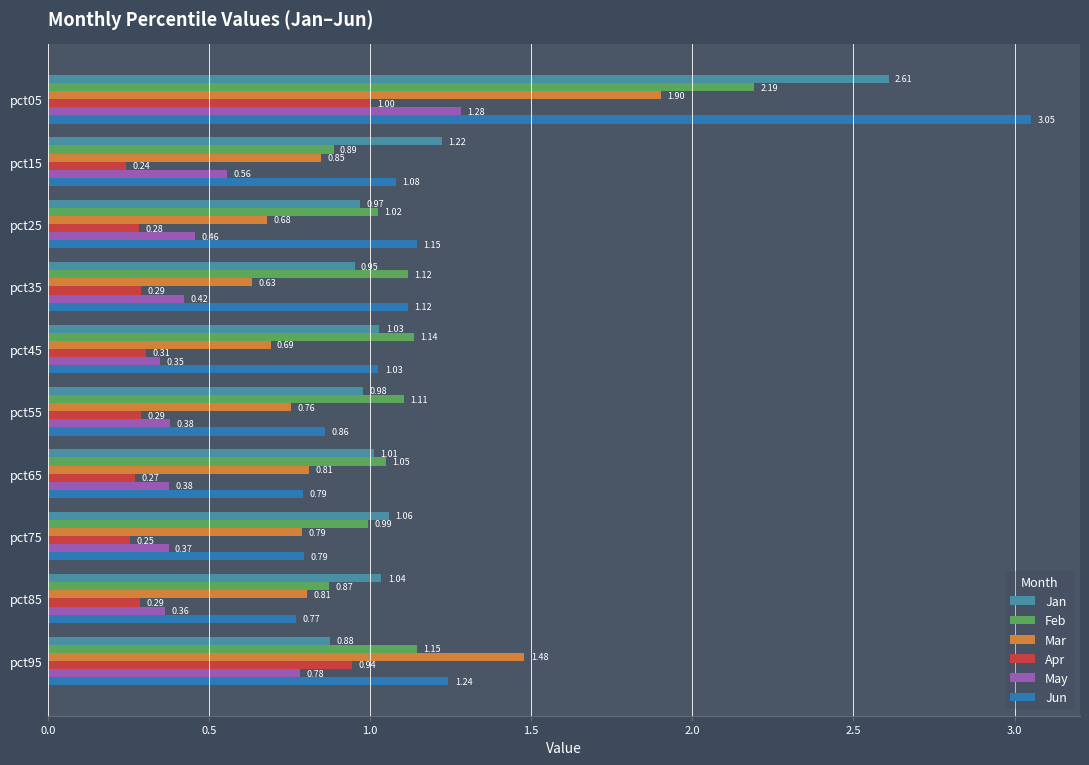

What is the sum of all Mar values?

9.4